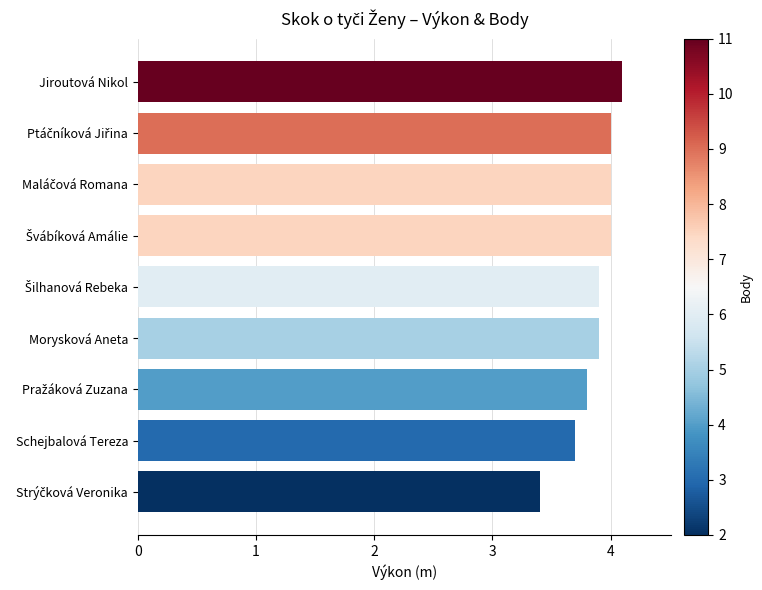

What is the average value?

3.9